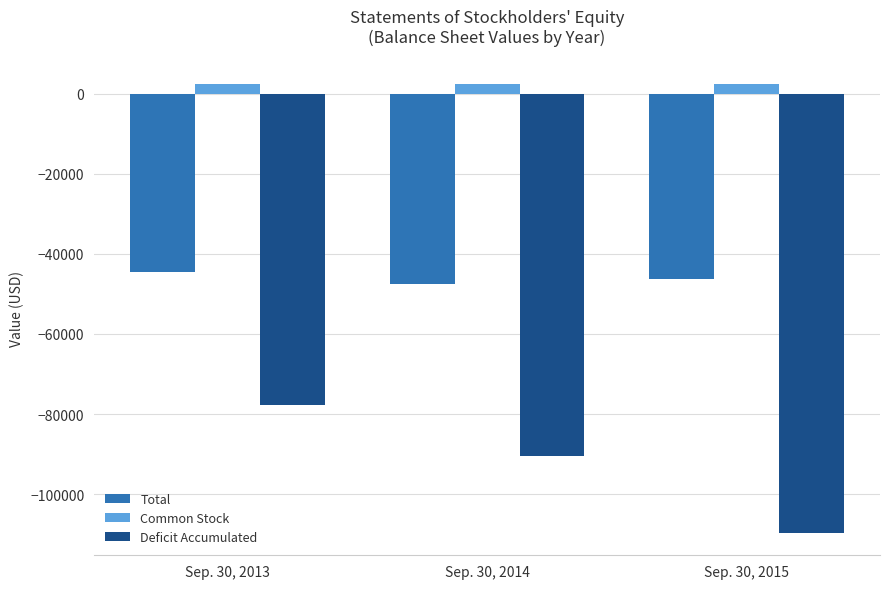

What is the smallest value displayed?

-109680